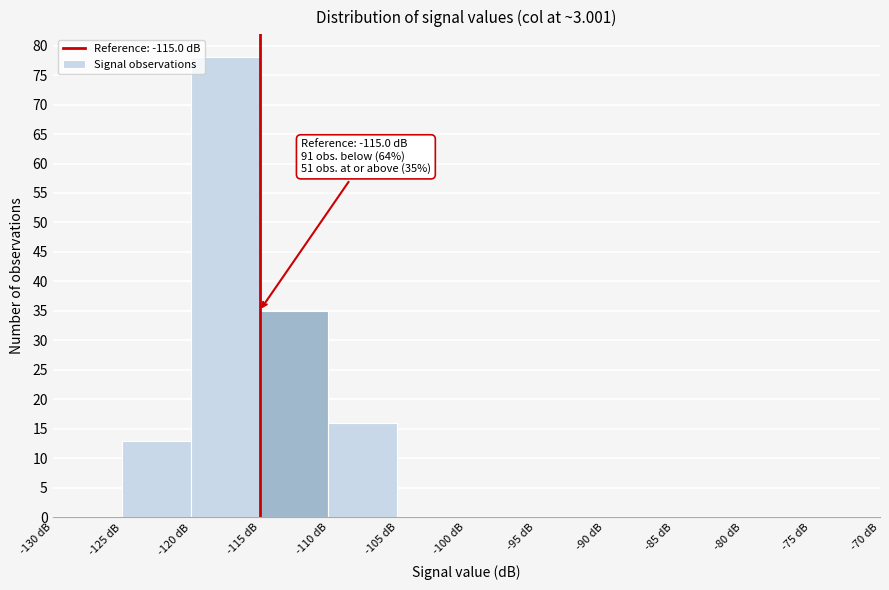

Which range on the x-axis has the tallest bar?

-120 to -115